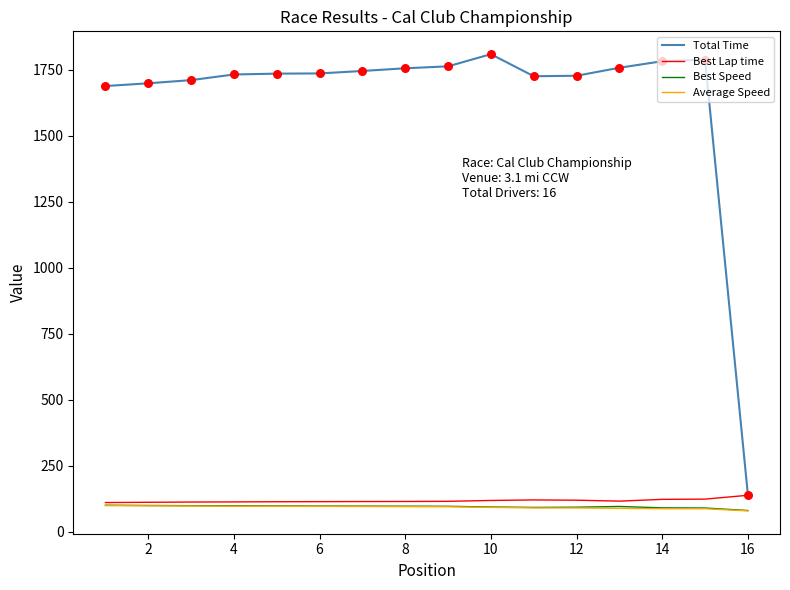

Which series has the largest total across all categories?

Total Time